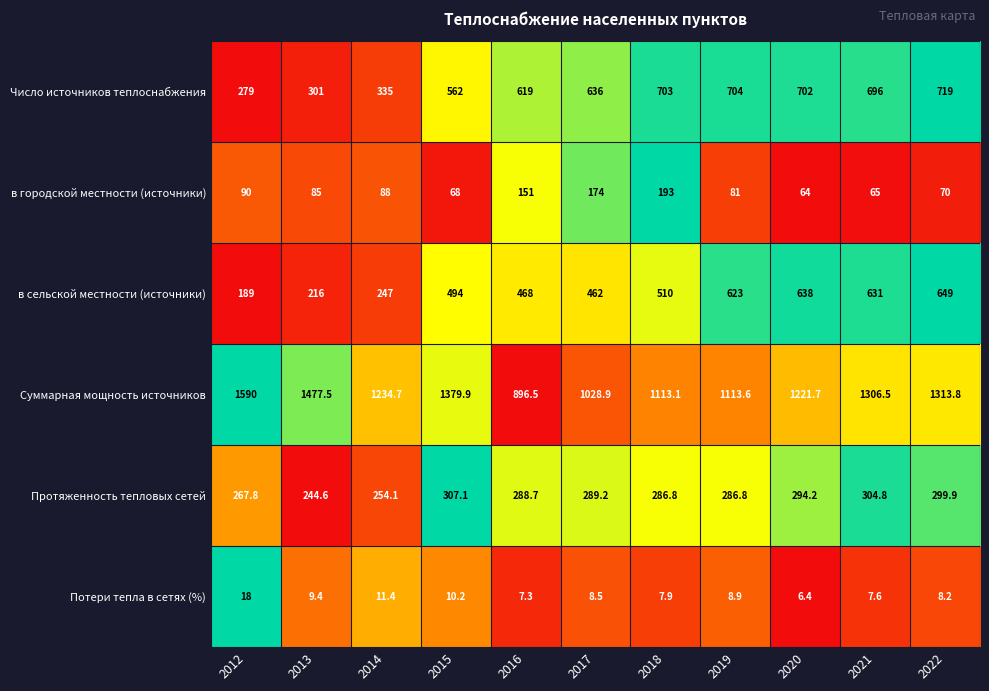

What is the difference between the maximum and minimum values in the Суммарная мощность источников series?

693.5